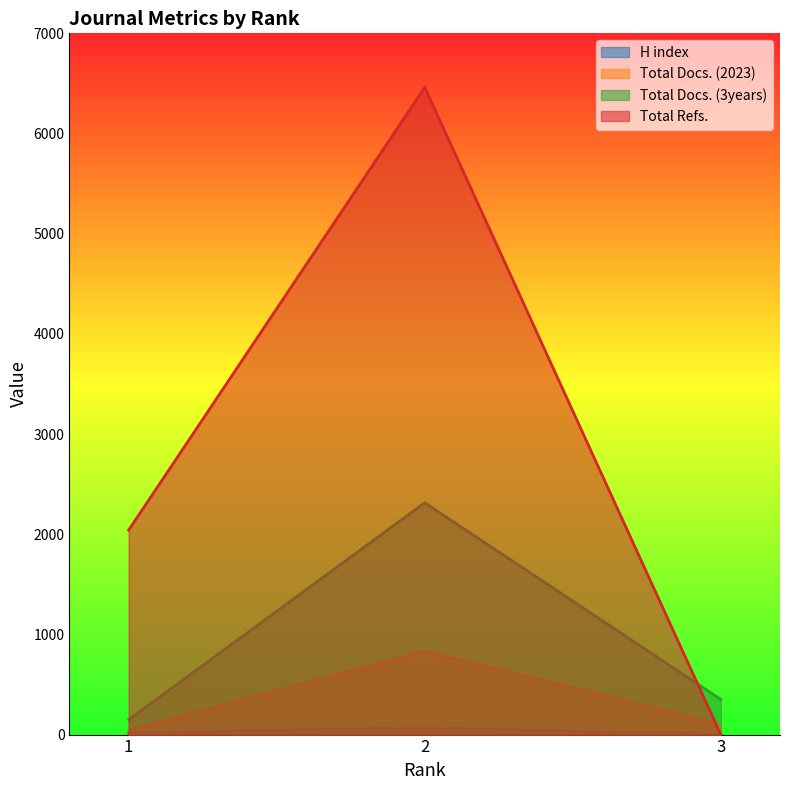

Which category has the highest value in the H index series?

2